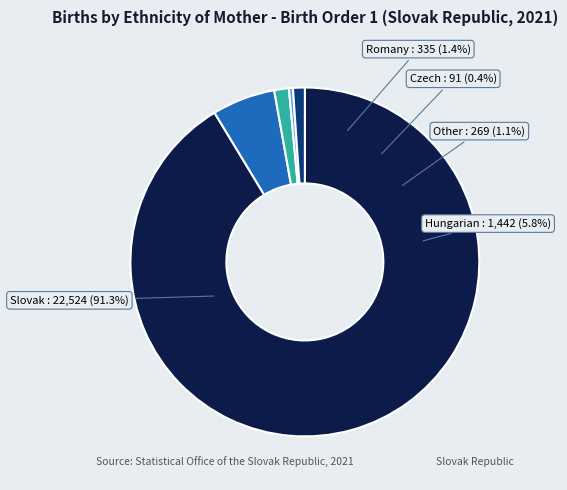

Does Hungarian account for over 50% of the chart?

No